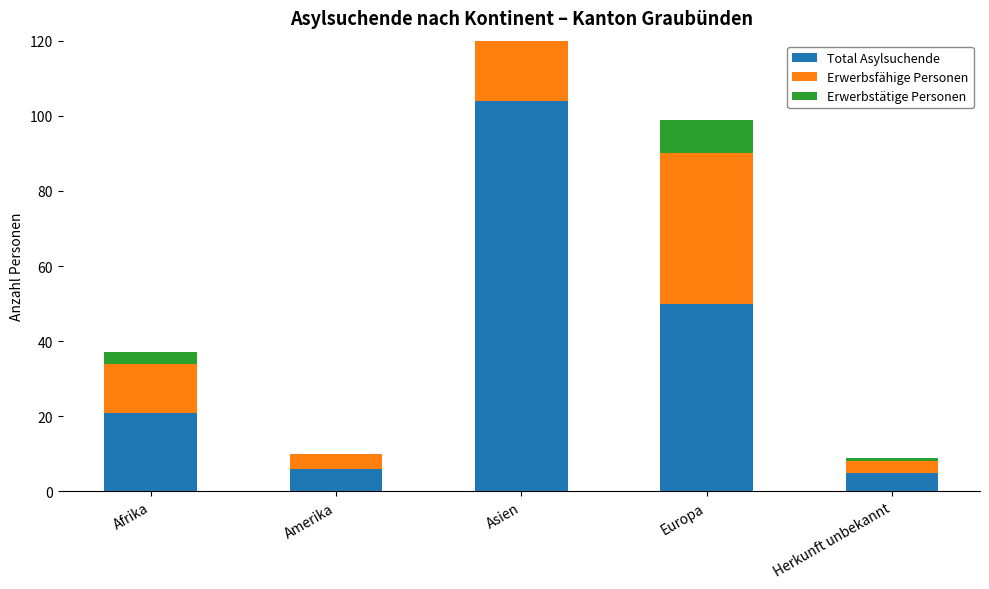

How many bars are there in total?

15